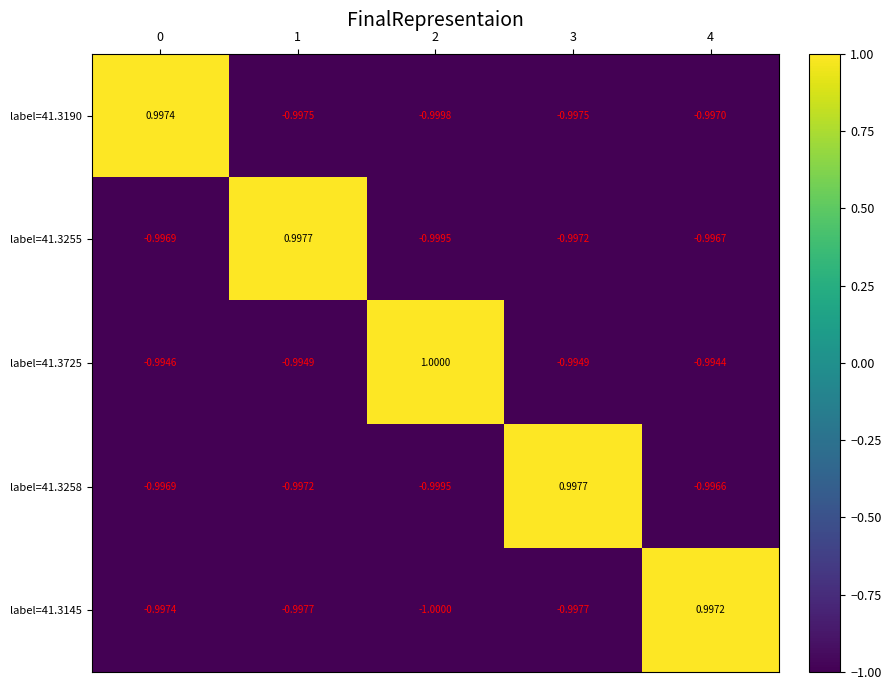

How many data points in label=41.3258 are less than 0?

4